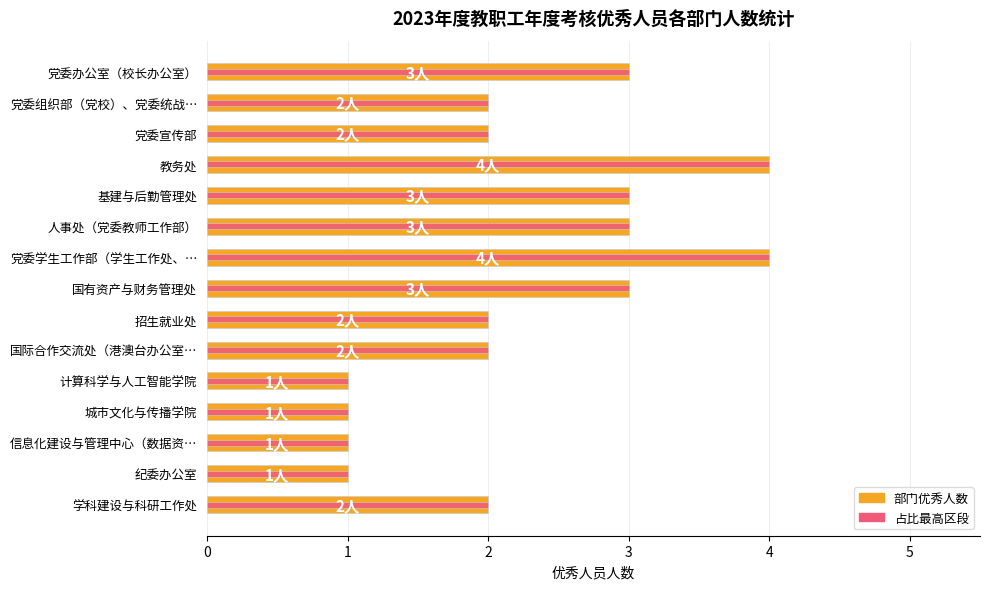

Reading left to right, transcribe all the data shown in this chart.

部门人数: 3	2	2	4	3	3	4	3	2	2	1	1	1	1	2
最大值参考: 3	2	2	4	3	3	4	3	2	2	1	1	1	1	2